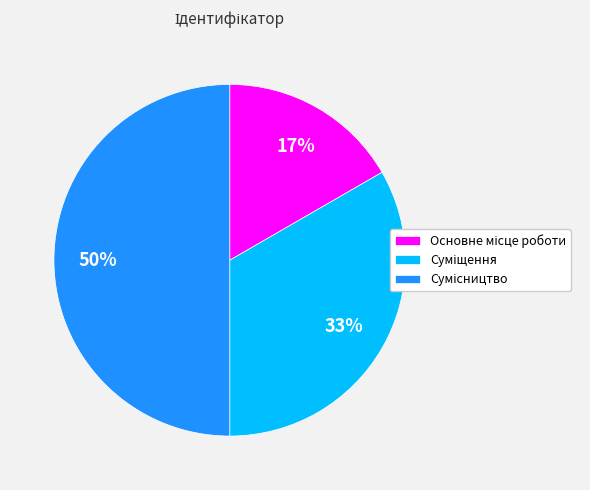

Count the number of slices in the pie.

3